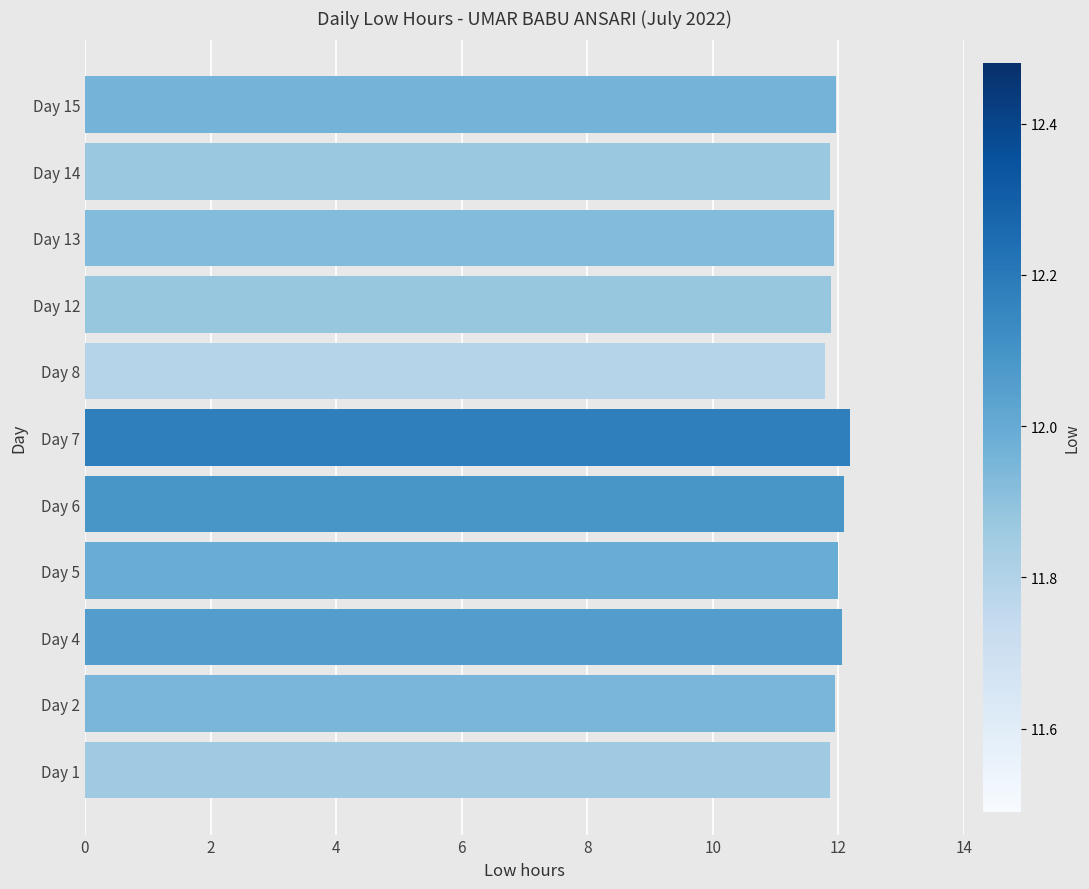

The value at Day 13 is 5.3. True or false?

False